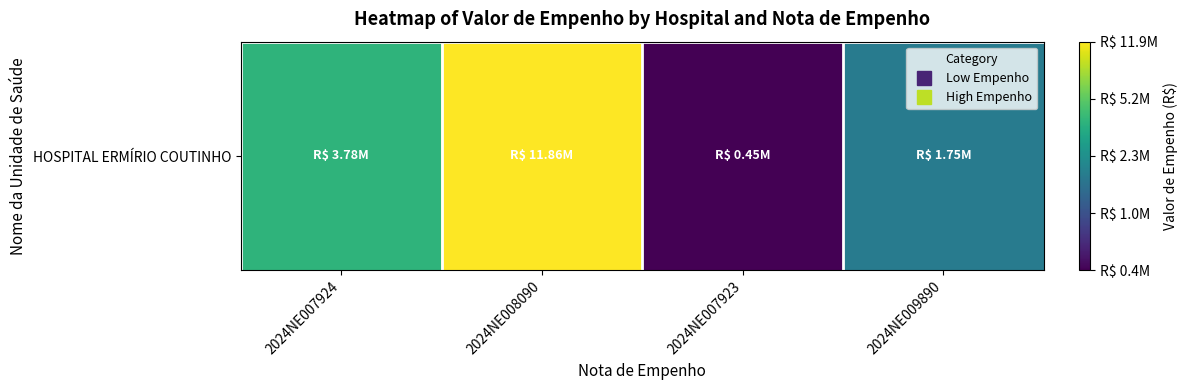

The chart shows a value of 9.4 at 2024NE009890. True or false?

False